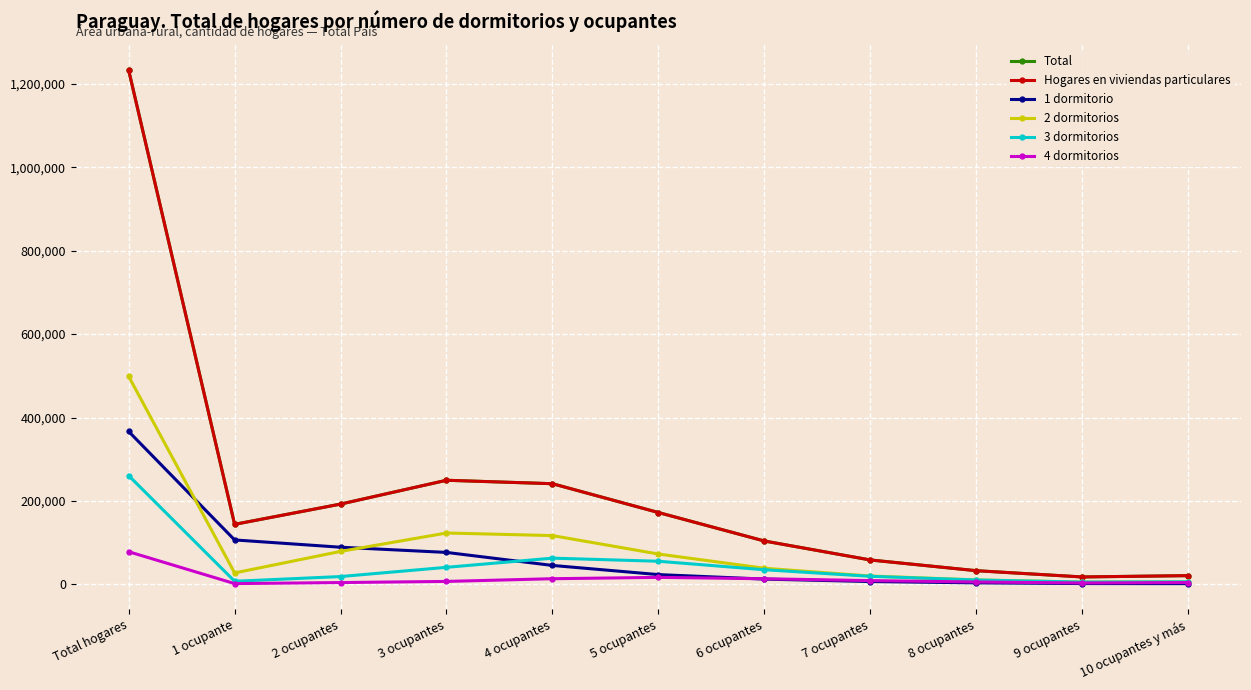

What is the label of the 11th point from the right?

Total hogares